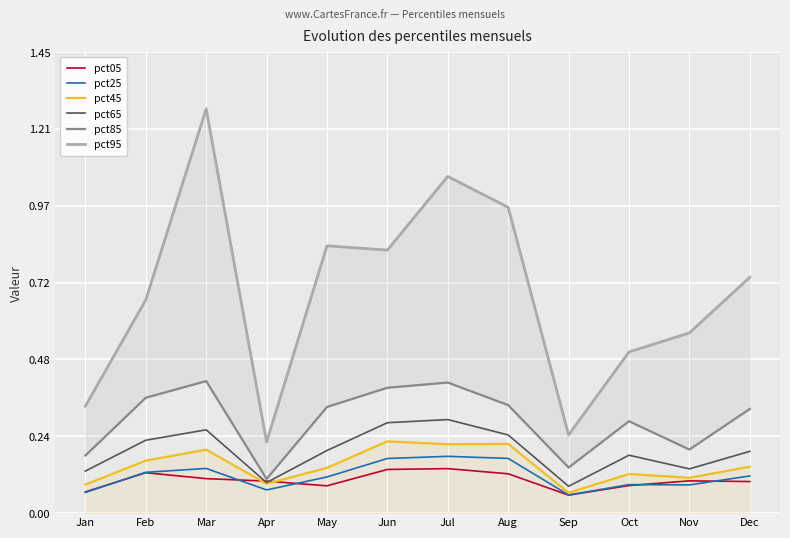

What is the approximate value of pct65 at Sep?

0.1